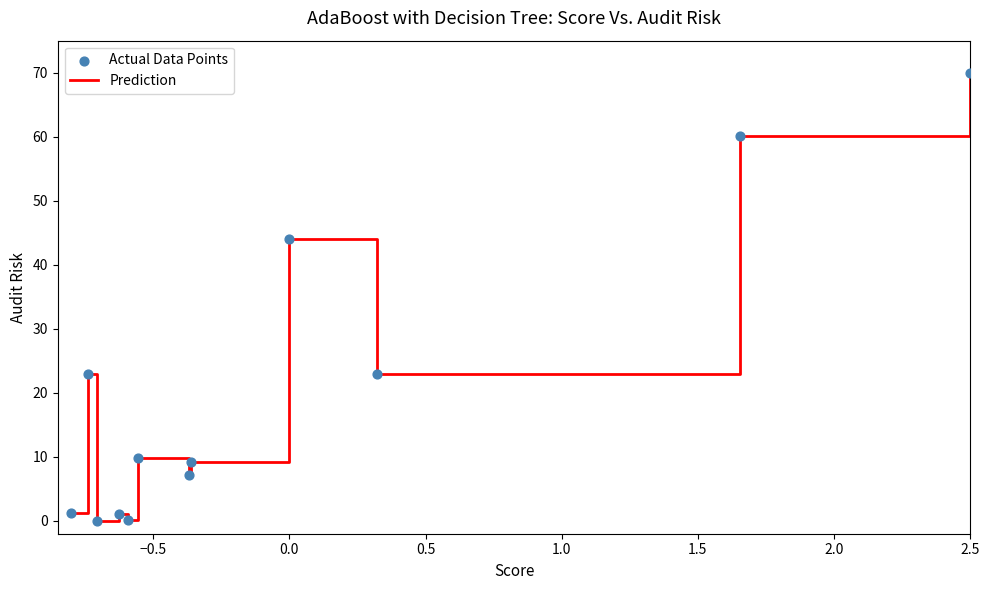

What is the difference between the maximum and minimum values?

70.0